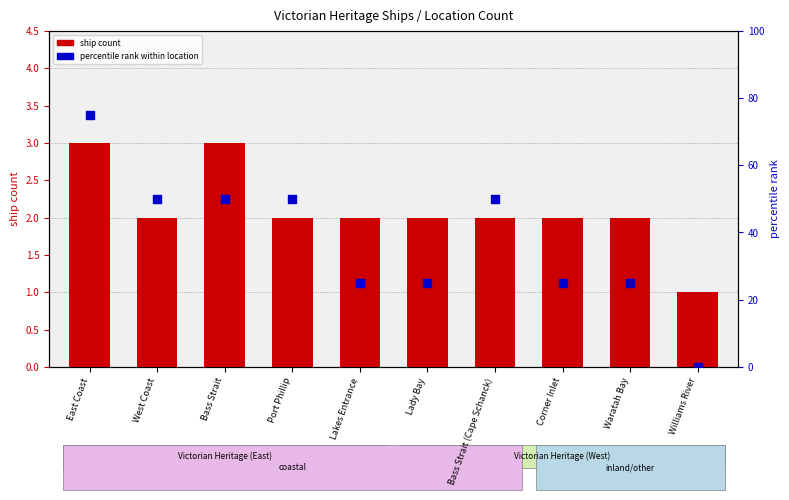

Which series reaches the minimum Y coordinate?

percentile rank within location